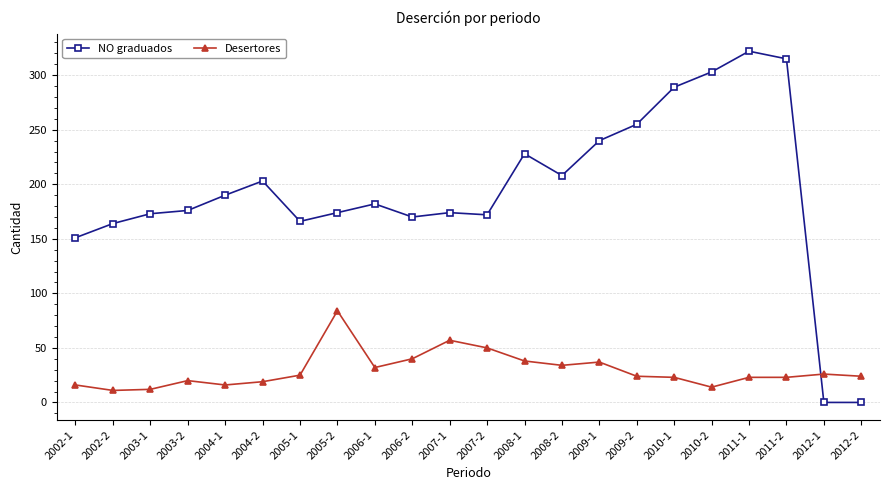

Where do NO graduados and Desertores first cross each other?

2011-2 and 2012-1